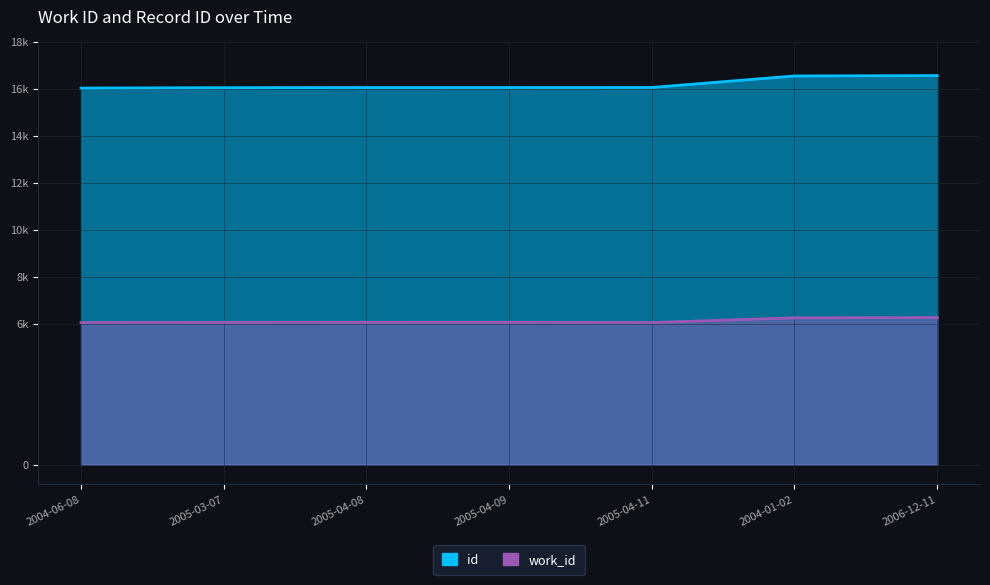

What is the sum of all work_id values?

42768